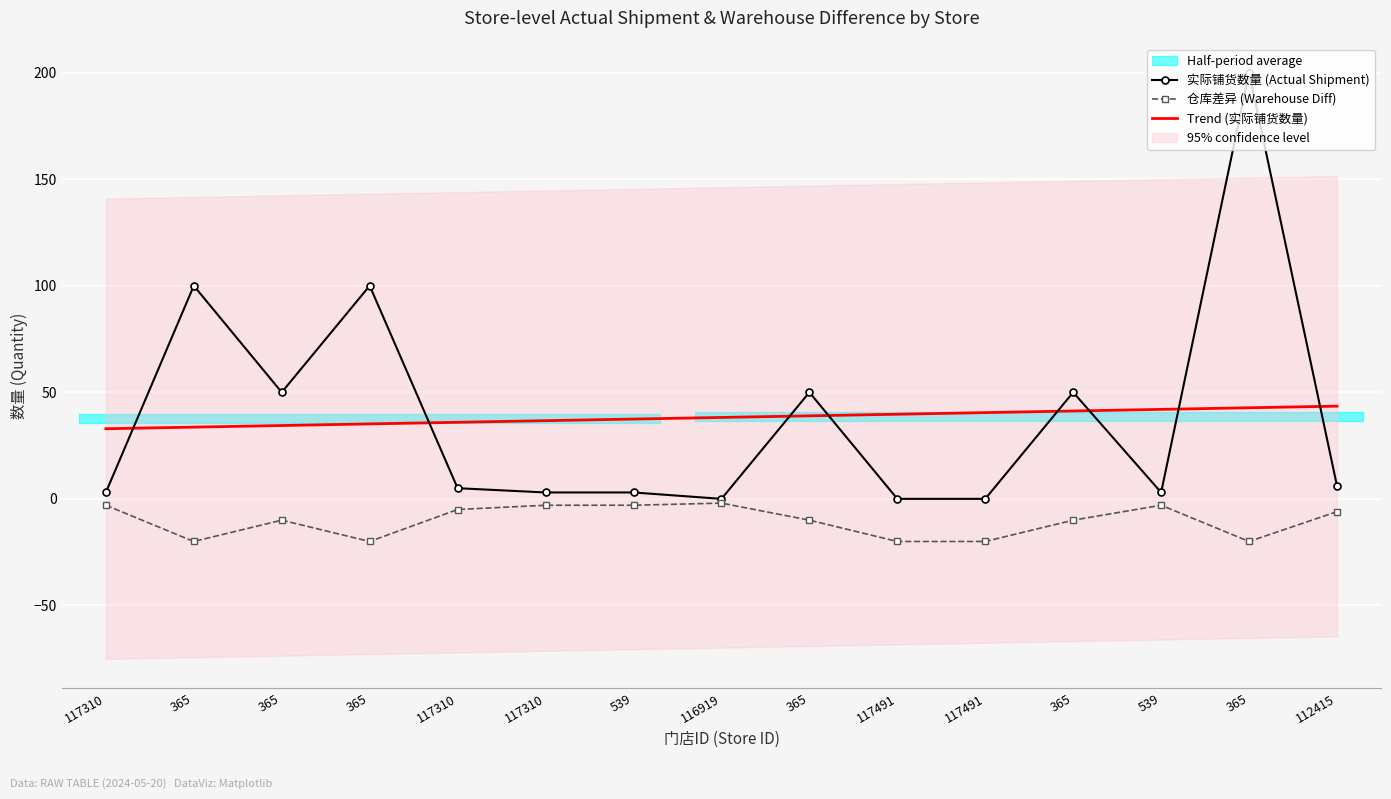

True or false: Trend (实际铺货数量) and 实际铺货数量 (Actual Shipment) cross at least once.

True